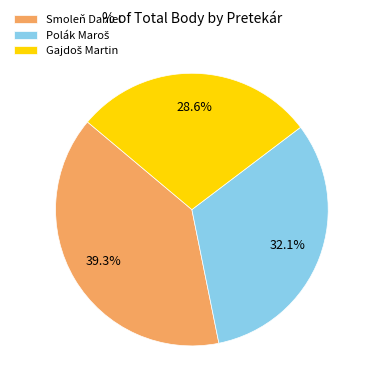

Which slice is the largest?

Smoleň Daniel